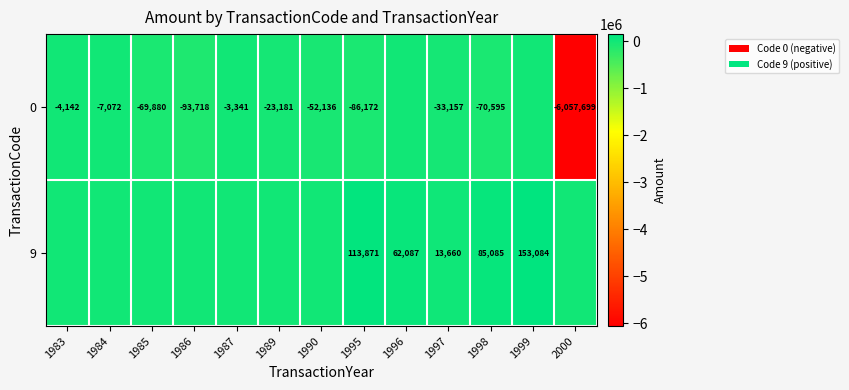

What is the spread (max minus min) of values at 1997?

46817